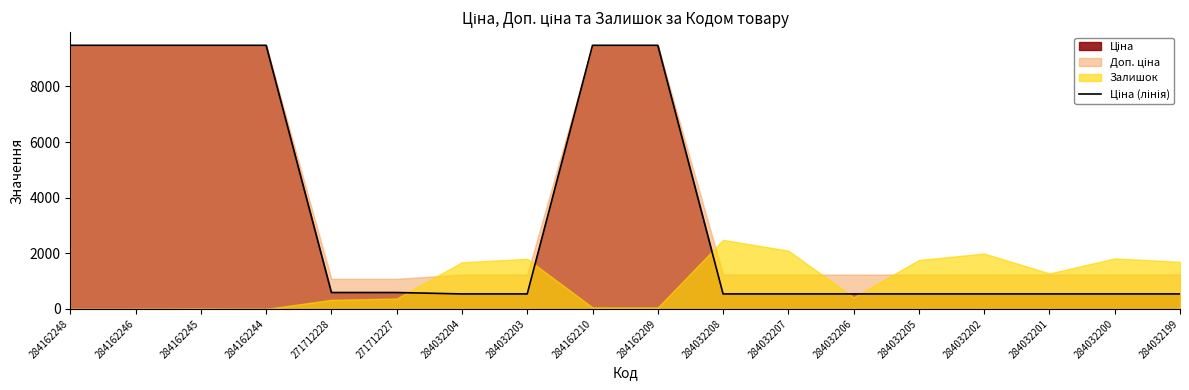

How many values exceed 539?

8